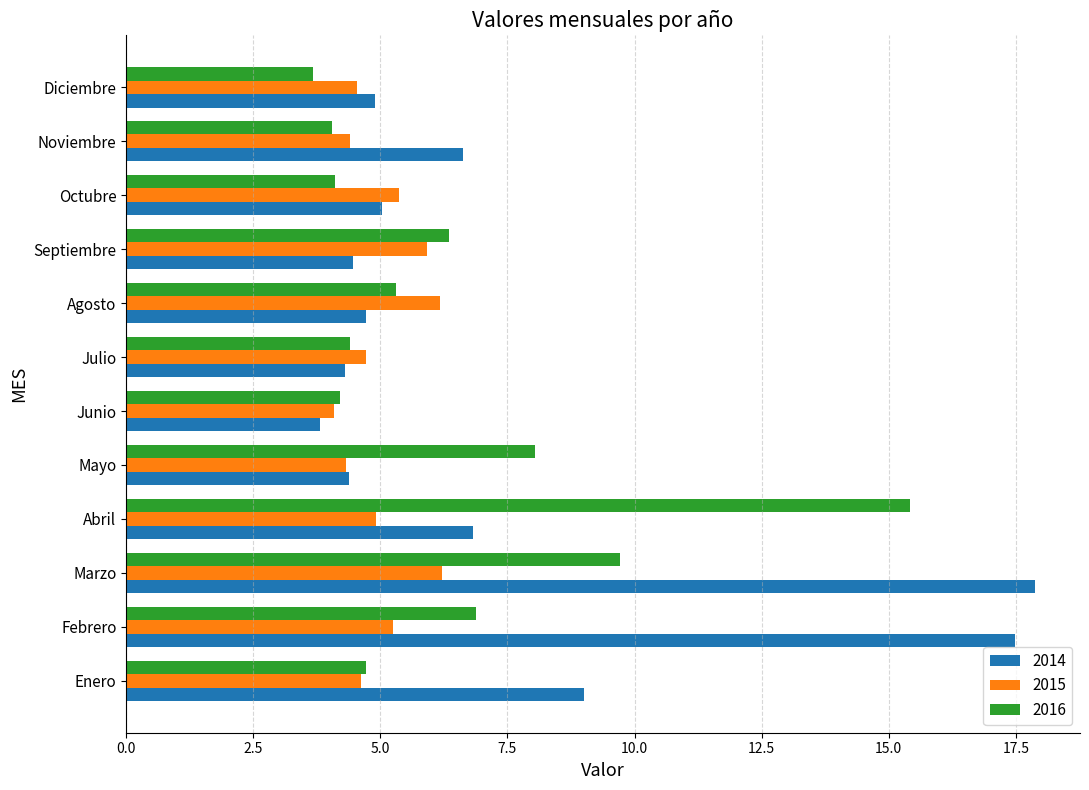

Which label corresponds to the largest value in the chart?

Marzo